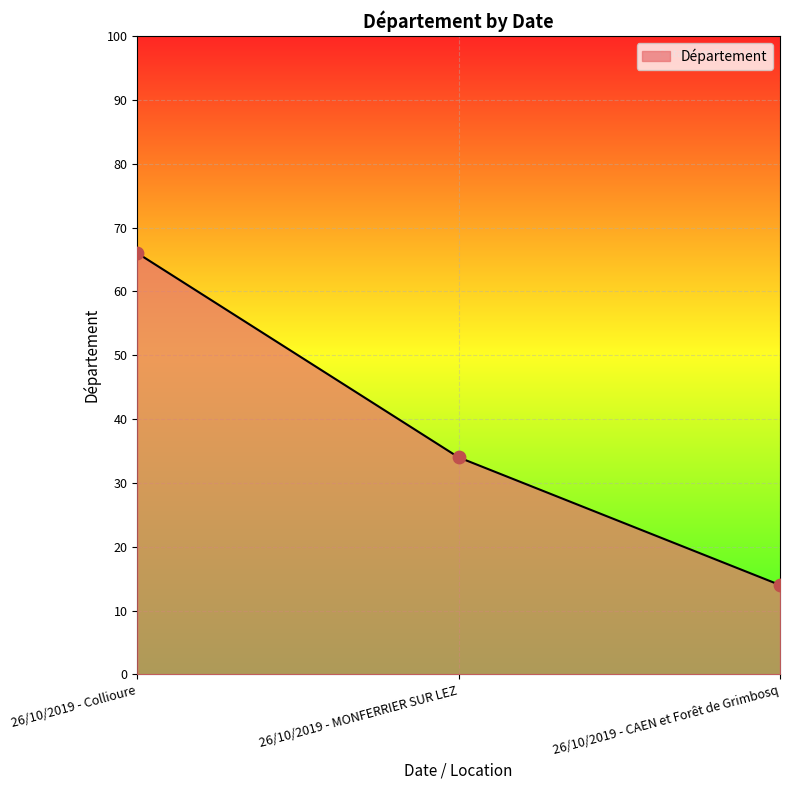

Approximately how many times larger is the value at 26/10/2019 - CAEN et Forêt de Grimbosq compared to 26/10/2019 - Collioure?

0.2